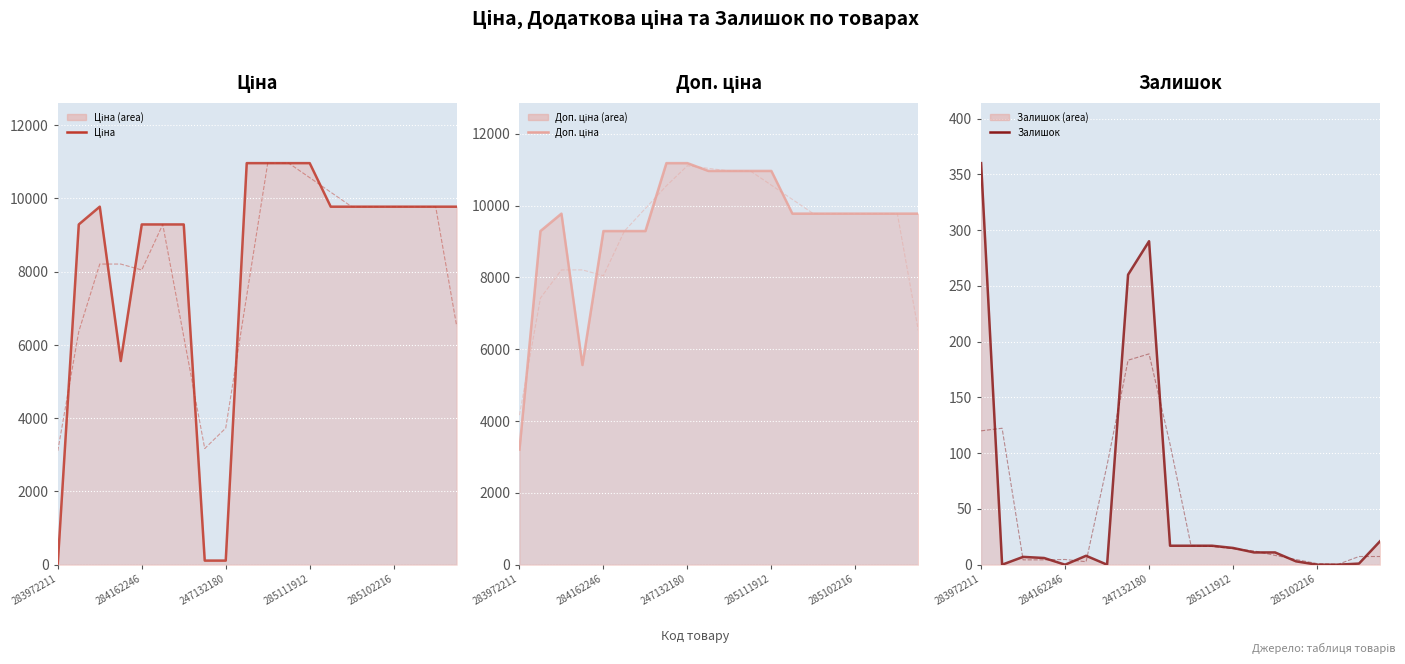

How many data points in Ціна (trend) are less than 9290?

10